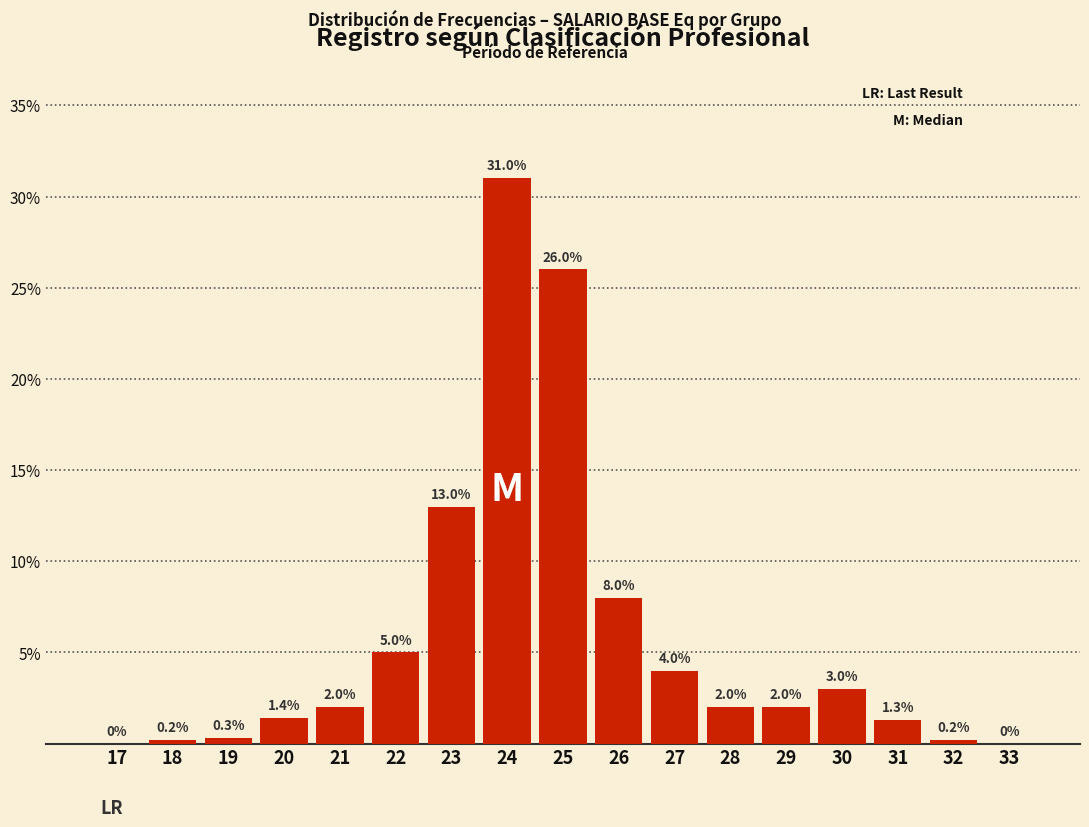

Reading left to right, extract all data points from this chart.

17=0.0	18=0.2	19=0.3	20=1.4	21=2.0	22=5.0	23=13.0	24=31.0	25=26.0	26=8.0	27=4.0	28=2.0	29=2.0	30=3.0	31=1.3	32=0.2	33=0.0